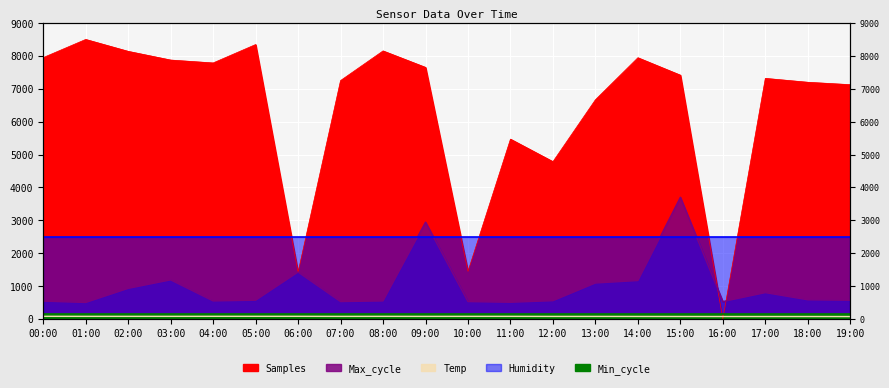

What is the label of the 18th point from the left?

17:00